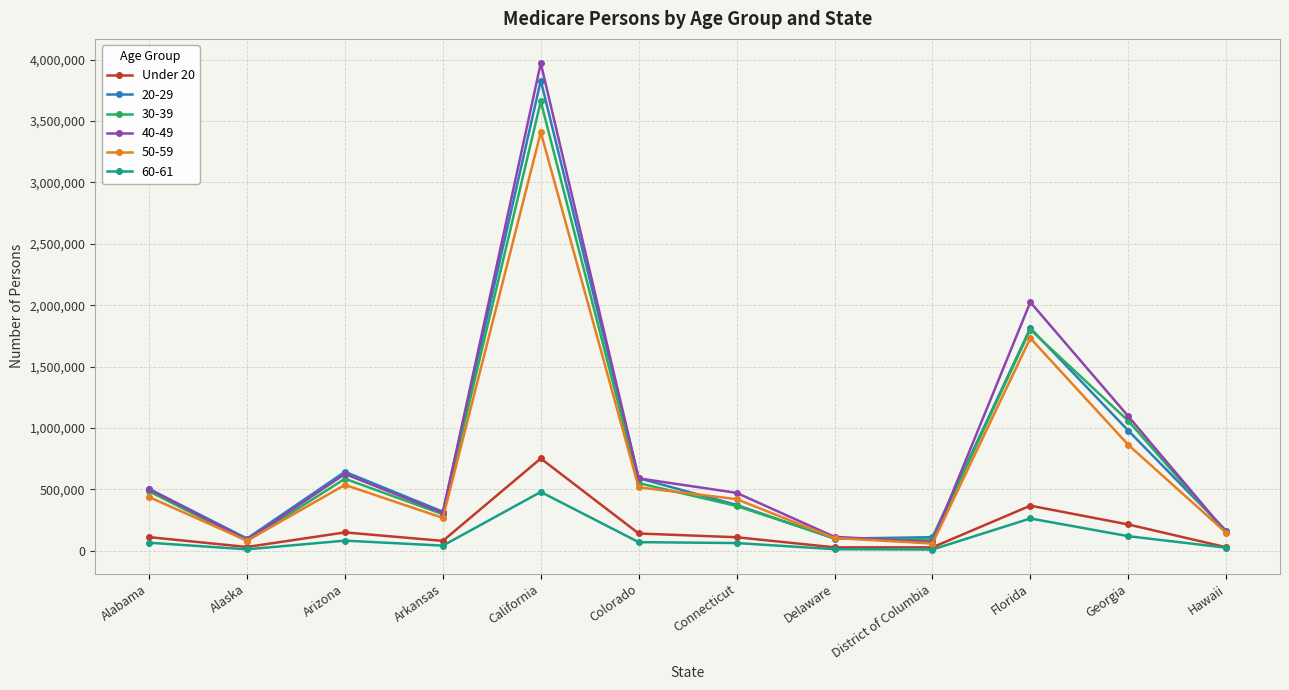

How many data points in 50-59 are less than 436958?

6